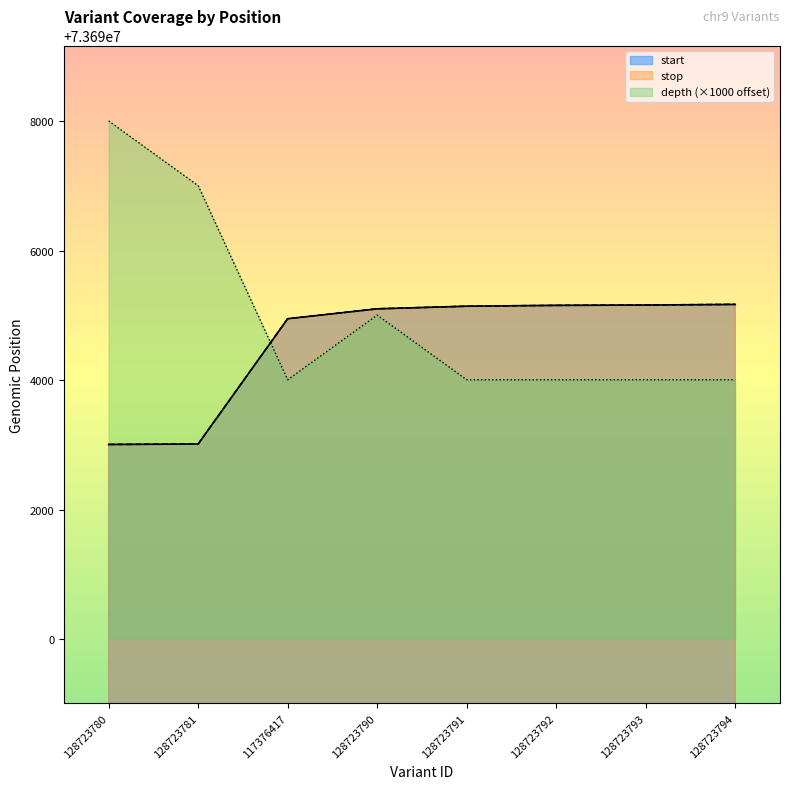

The value of start at 128723780 is 41254659. True or false?

False